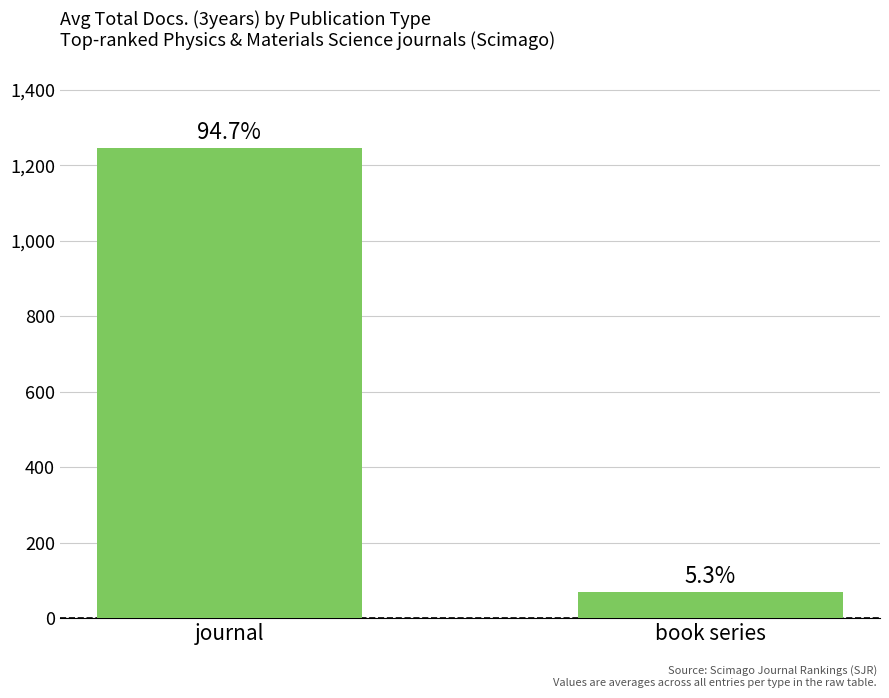

Between journal and book series, which is larger?

journal